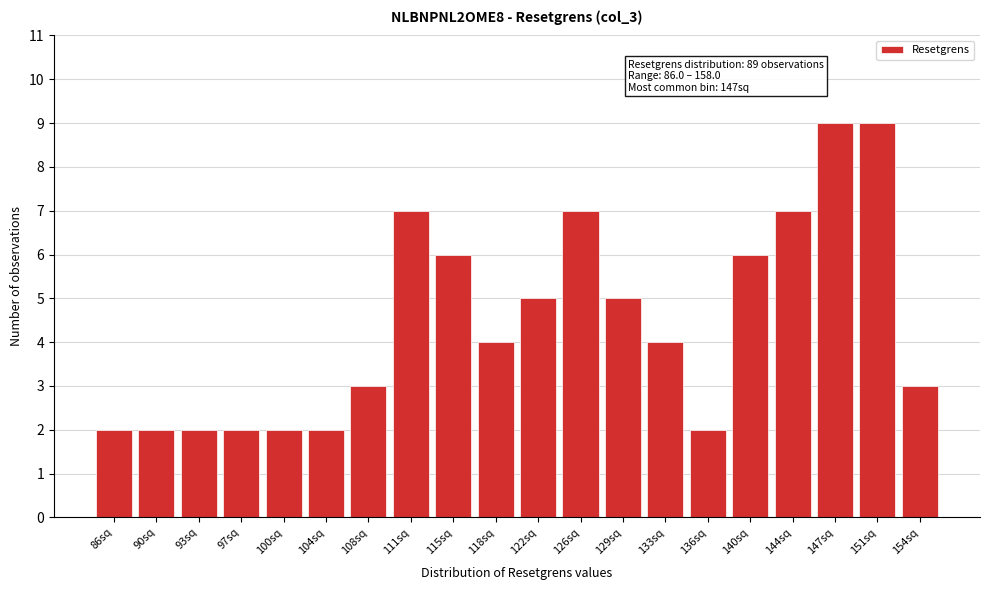

Reading right to left, transcribe all the data shown in this chart.

3	9	9	7	6	2	4	5	7	5	4	6	7	3	2	2	2	2	2	2